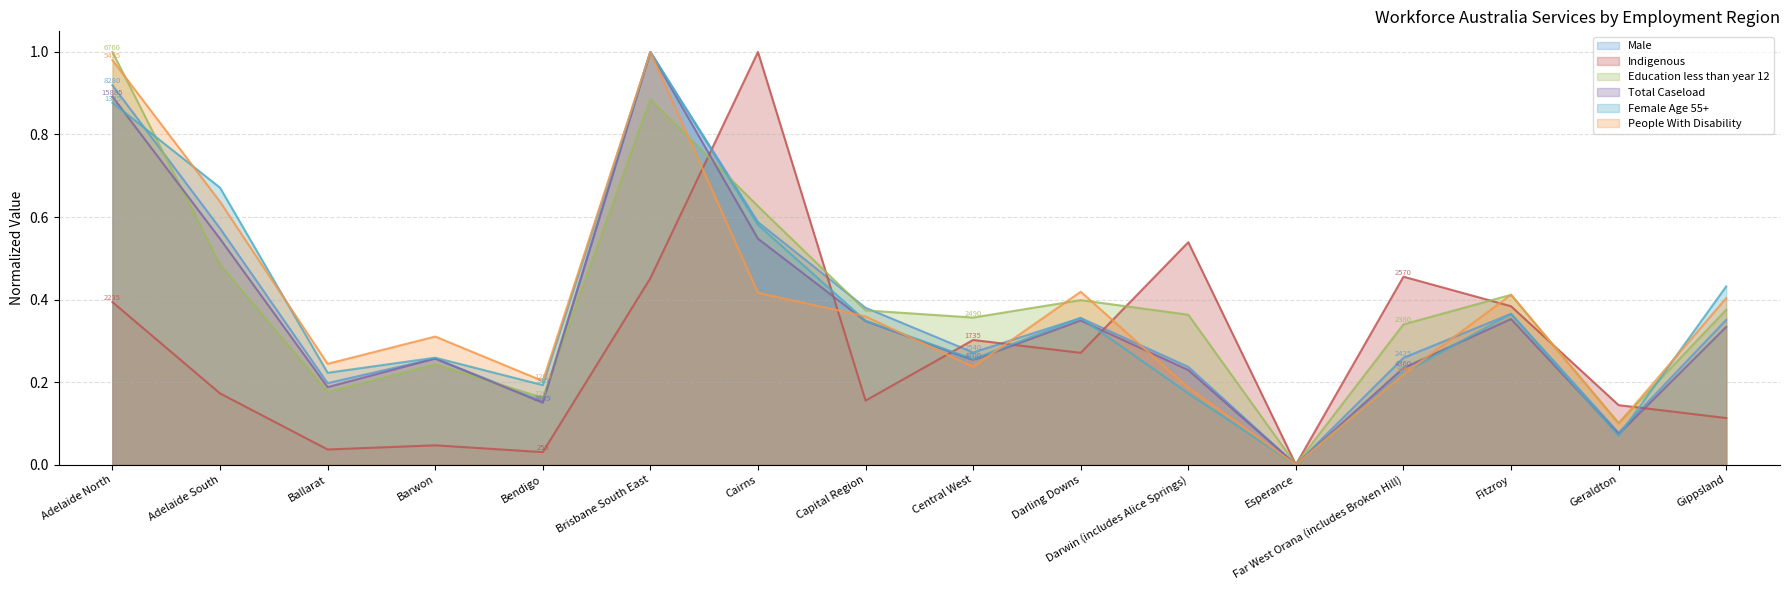

What is the difference between the maximum and minimum values in the Male series?

1.0